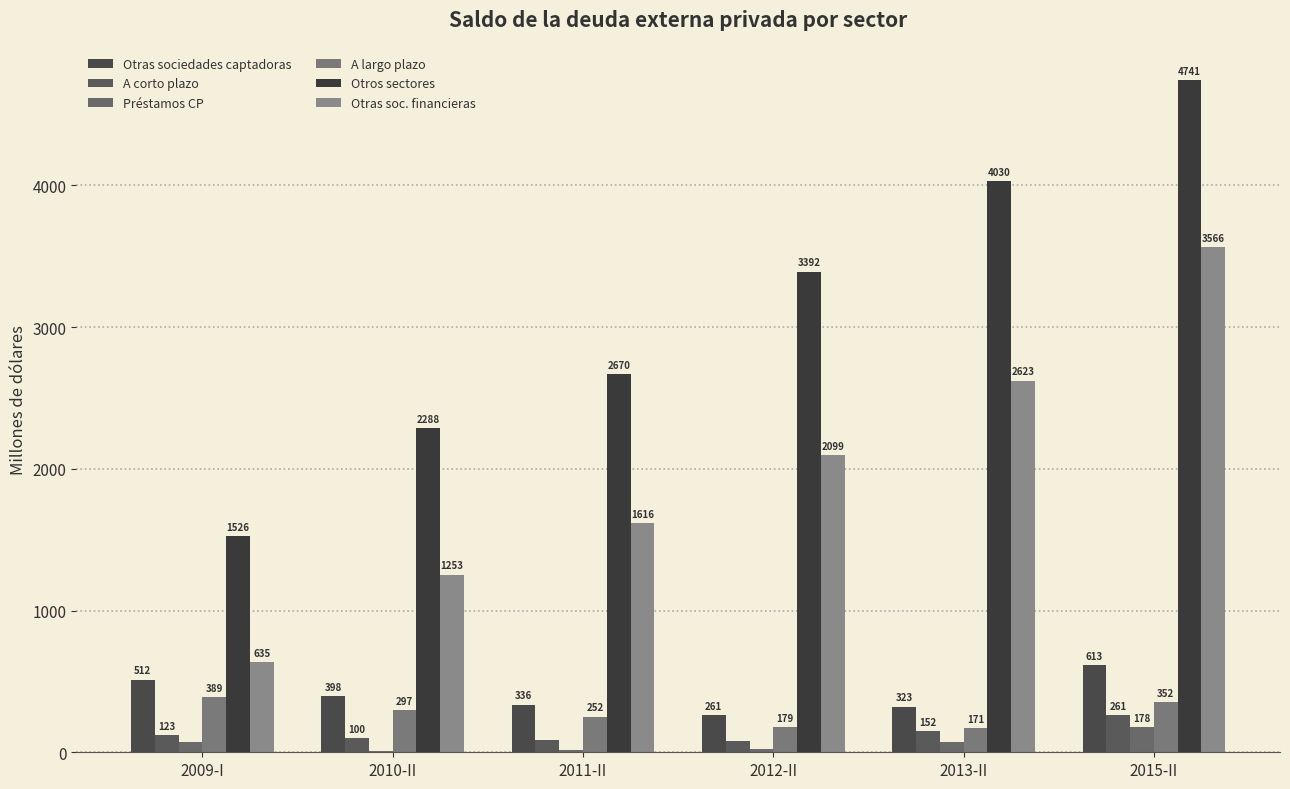

Reading left to right, extract all data points from this chart.

Otras sociedades captadoras: 2009-I=511.9	2010-II=397.5	2011-II=335.7	2012-II=261.3	2013-II=322.8	2015-II=612.5
A corto plazo: 2009-I=122.7	2010-II=100.5	2011-II=83.4	2012-II=82.3	2013-II=151.8	2015-II=260.7
Préstamos CP: 2009-I=70.6	2010-II=9.3	2011-II=18.4	2012-II=22.0	2013-II=70.3	2015-II=177.7
A largo plazo: 2009-I=389.3	2010-II=297.0	2011-II=252.3	2012-II=178.9	2013-II=171.0	2015-II=351.9
Otros sectores: 2009-I=1526.4	2010-II=2287.6	2011-II=2669.8	2012-II=3391.6	2013-II=4030.2	2015-II=4741.1
Otras soc. financieras: 2009-I=635.1	2010-II=1253.2	2011-II=1615.9	2012-II=2099.5	2013-II=2623.4	2015-II=3566.4